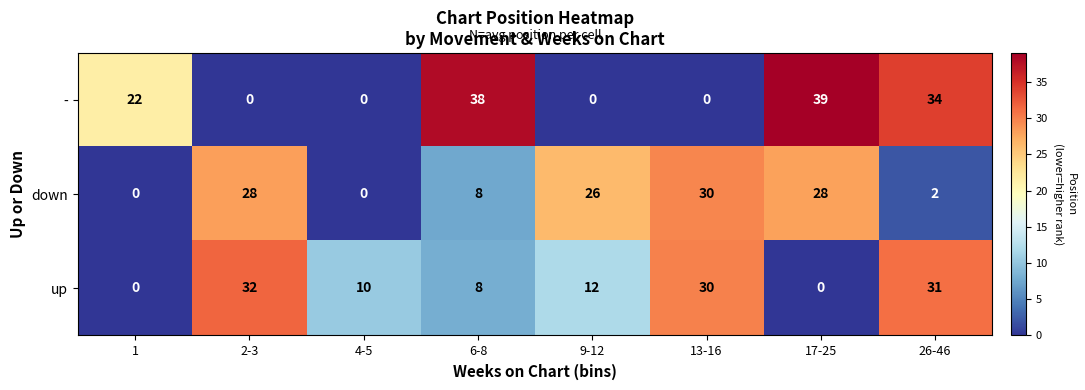

What is the average value of the up series?

15